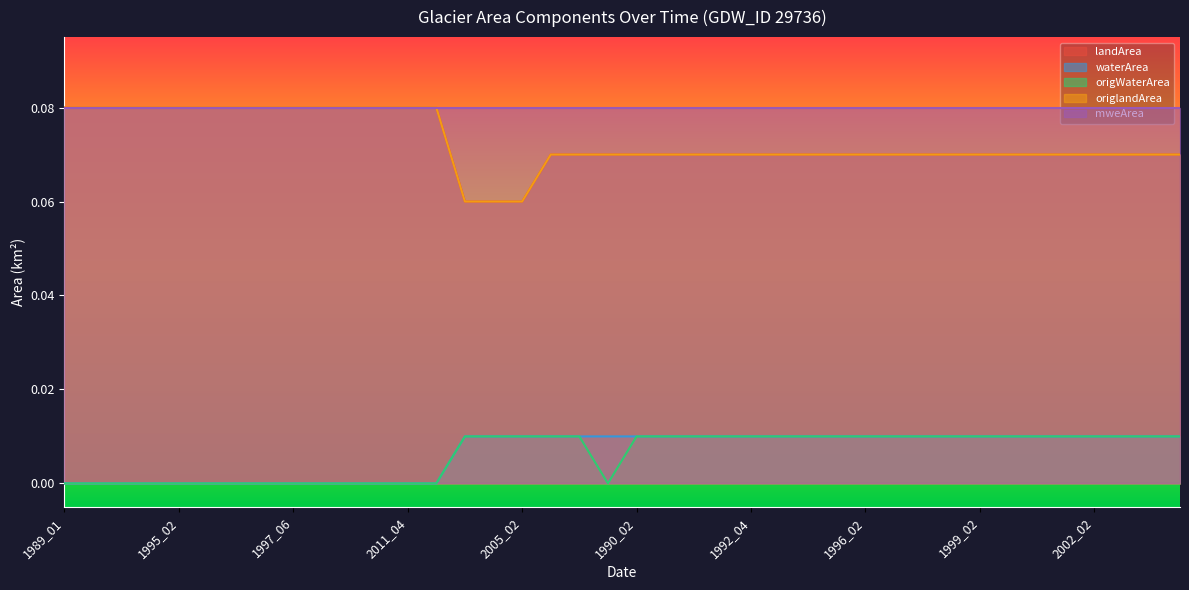

True or false: landArea has a value of 0.1 at 1989_03.

True